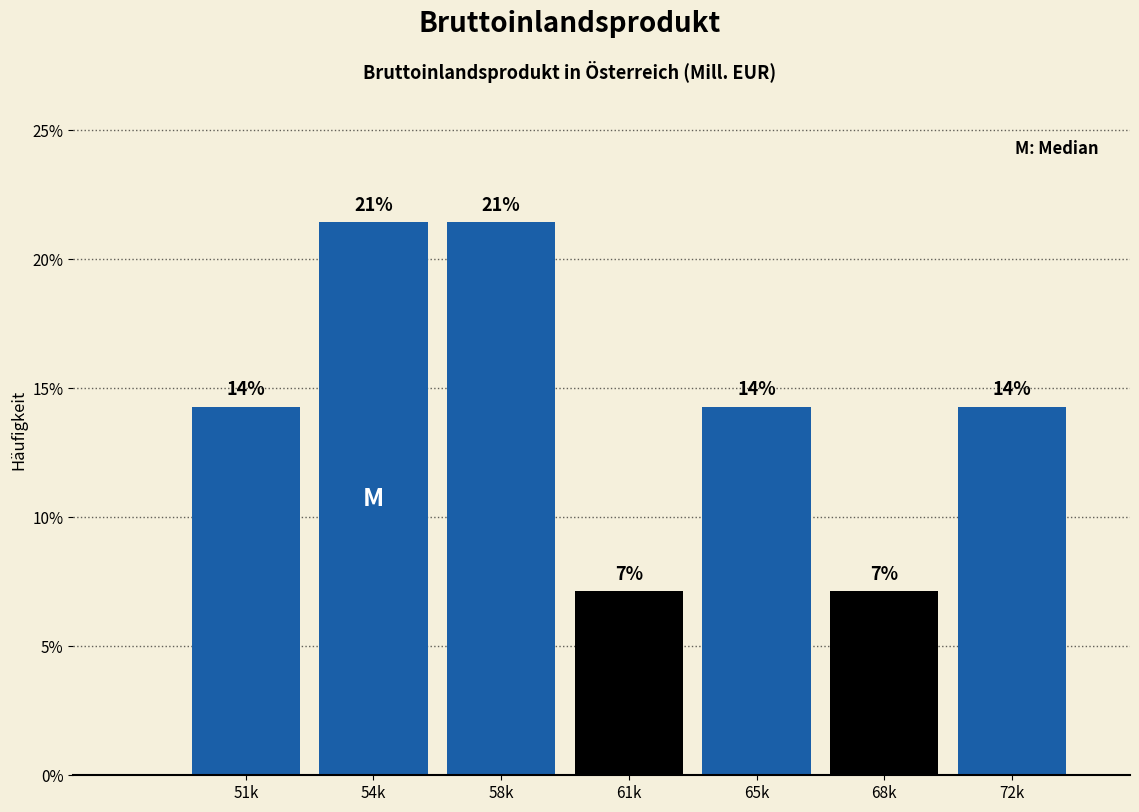

Are the bars horizontal?

No